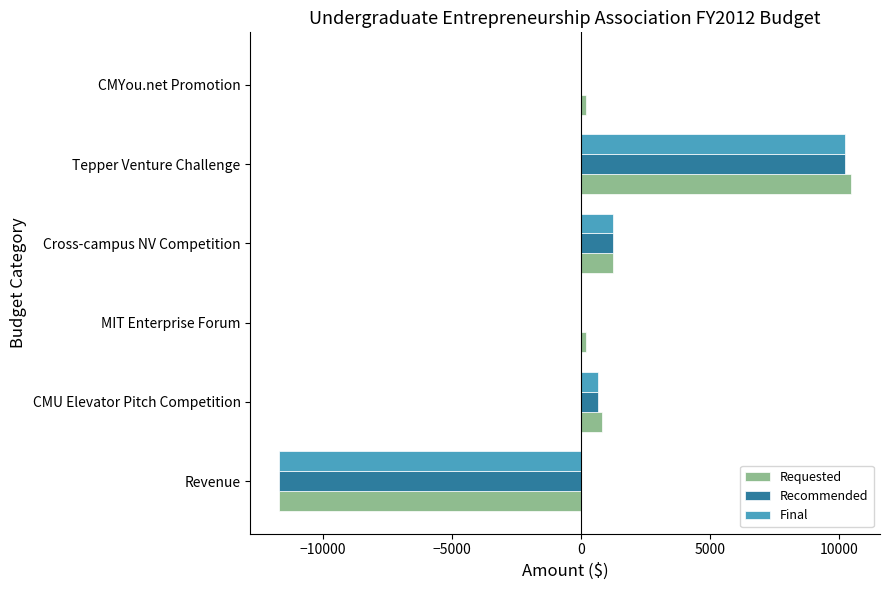

How many categories are shown in the chart?

6